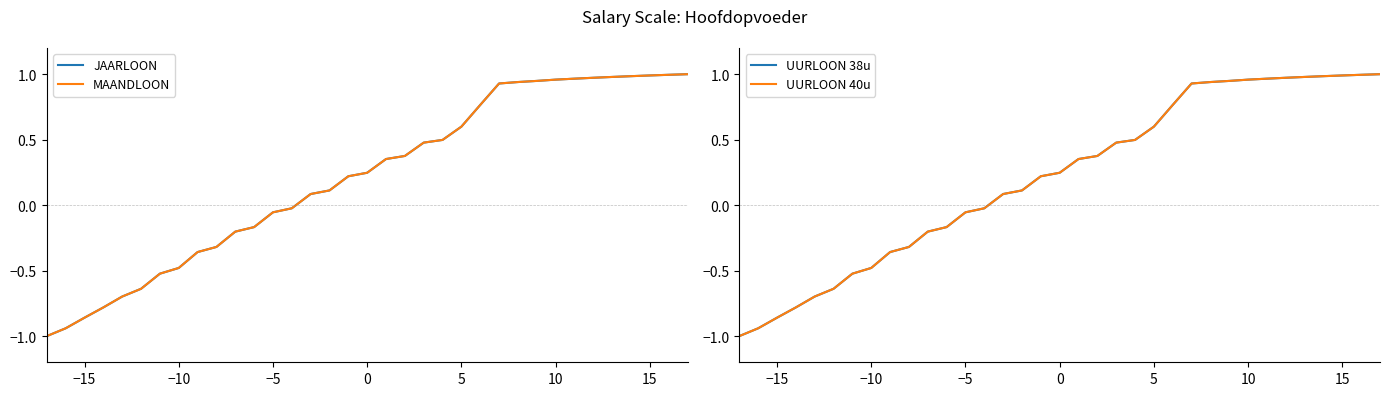

What is the difference between the maximum and minimum values in the JAARLOON series?

2.0